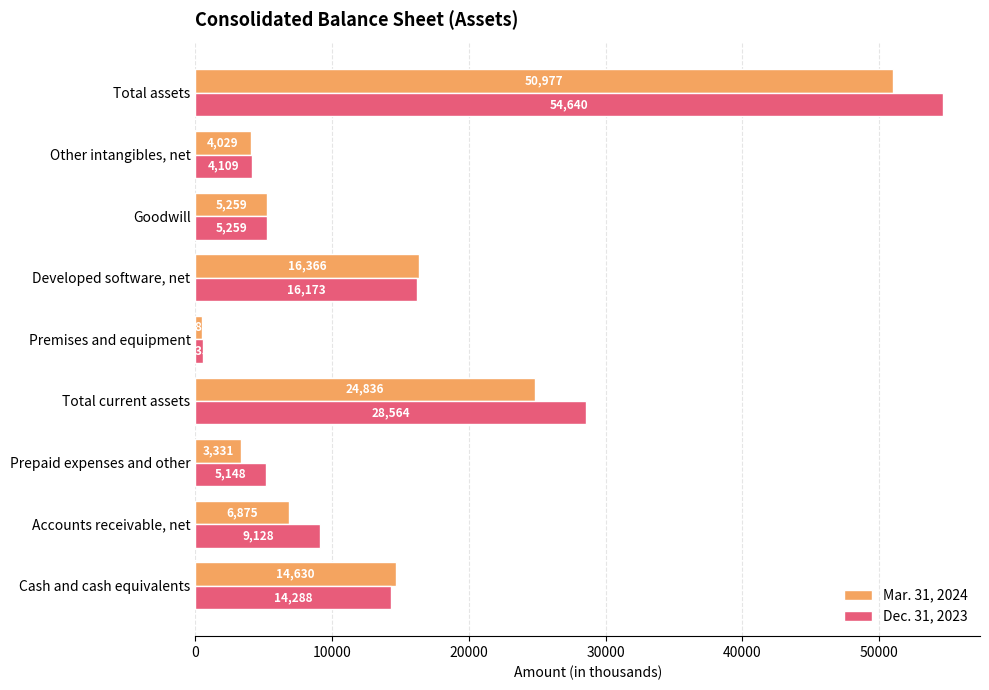

Which category has the lowest value across all series?

Premises and equipment